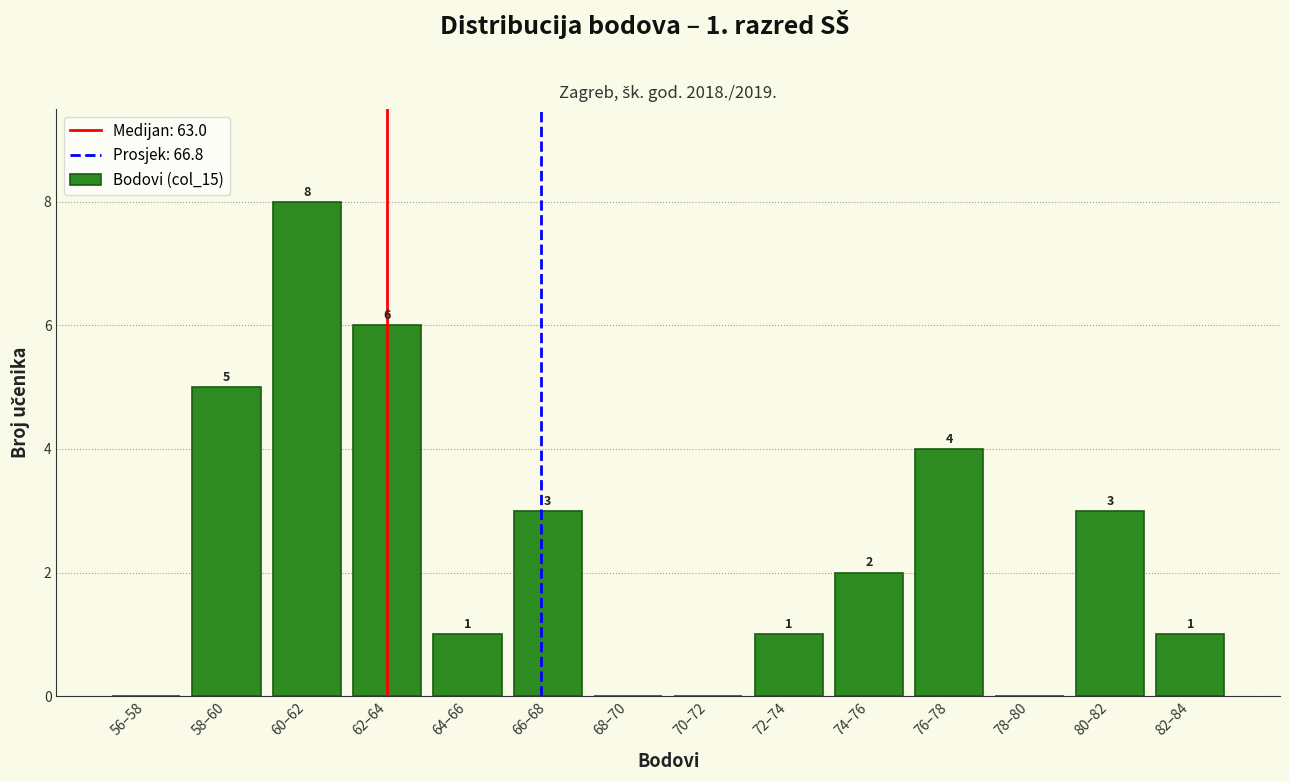

Reading left to right, extract all data points from this chart.

56–58=0	58–60=5	60–62=8	62–64=6	64–66=1	66–68=3	68–70=0	70–72=0	72–74=1	74–76=2	76–78=4	78–80=0	80–82=3	82–84=1